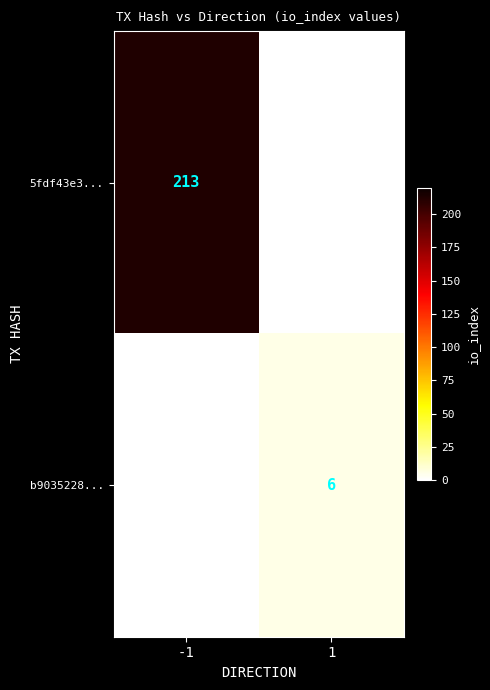

The value of b9035228... at 1 is 2. True or false?

False